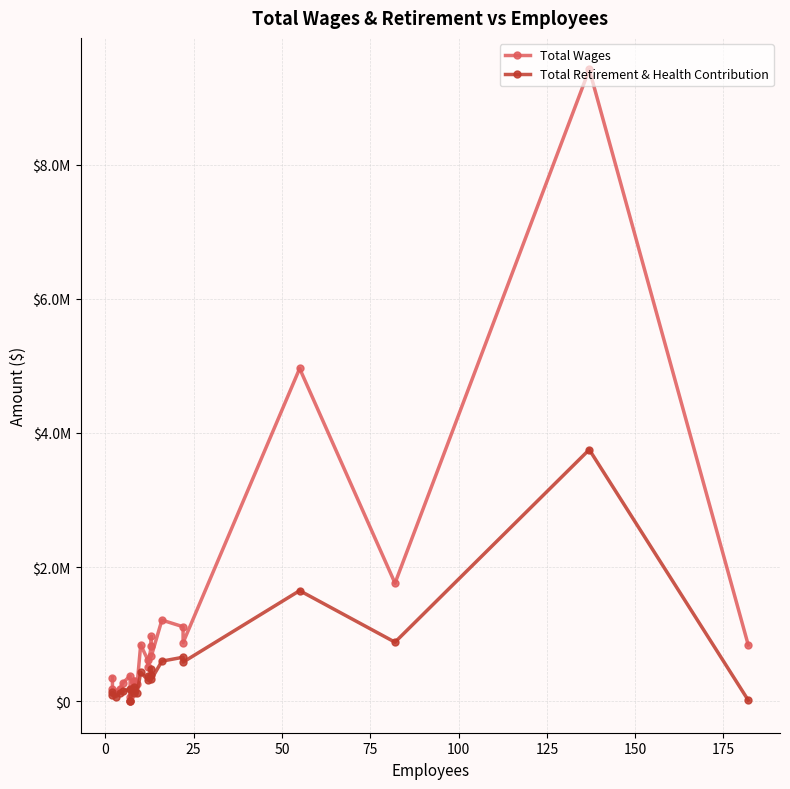

List the series in order of their overall mean, highest first.

Total Wages, Total Retirement & Health Contribution